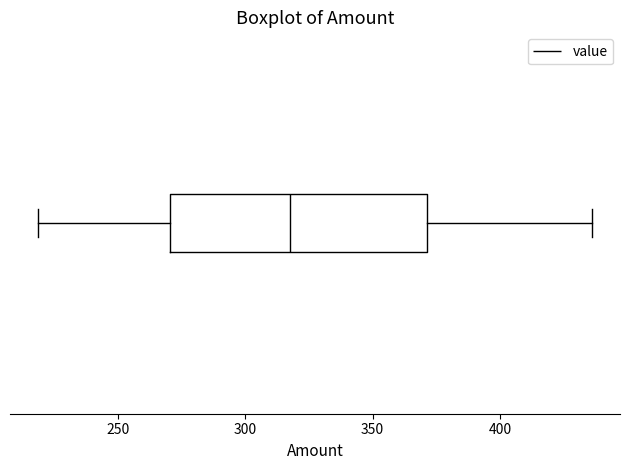

Transcribe this box plot: give where the median line is, the range the box spans, and where the two whiskers end, as read against the x-axis. The values are not printed on the chart, so give them approximately, as read against the axis.

median 320, box 270 to 370, whiskers 220 to 435